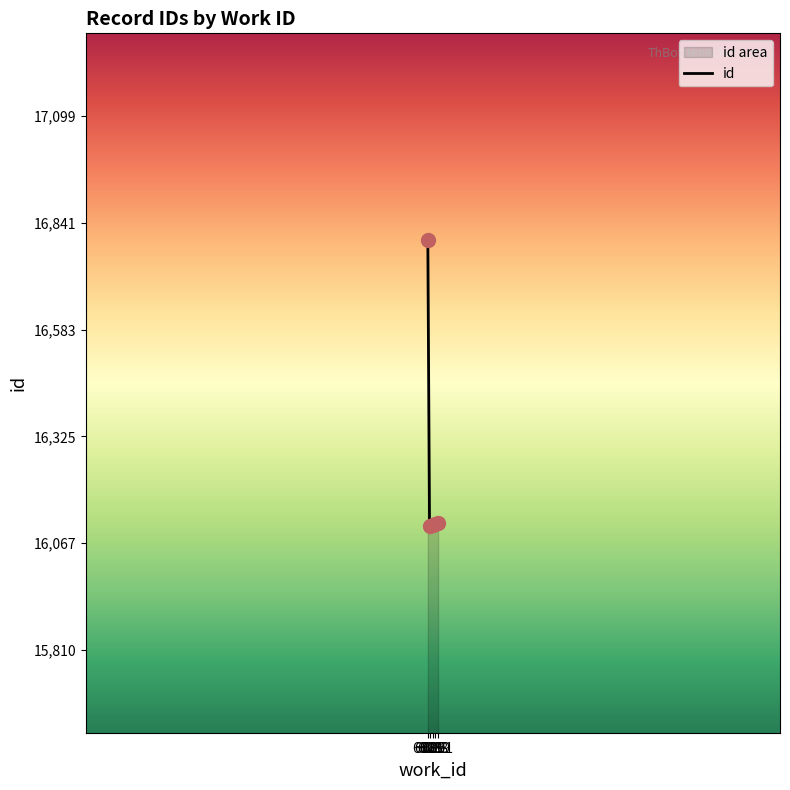

Approximately how many times larger is the value at 6088 compared to 6086?

1.0